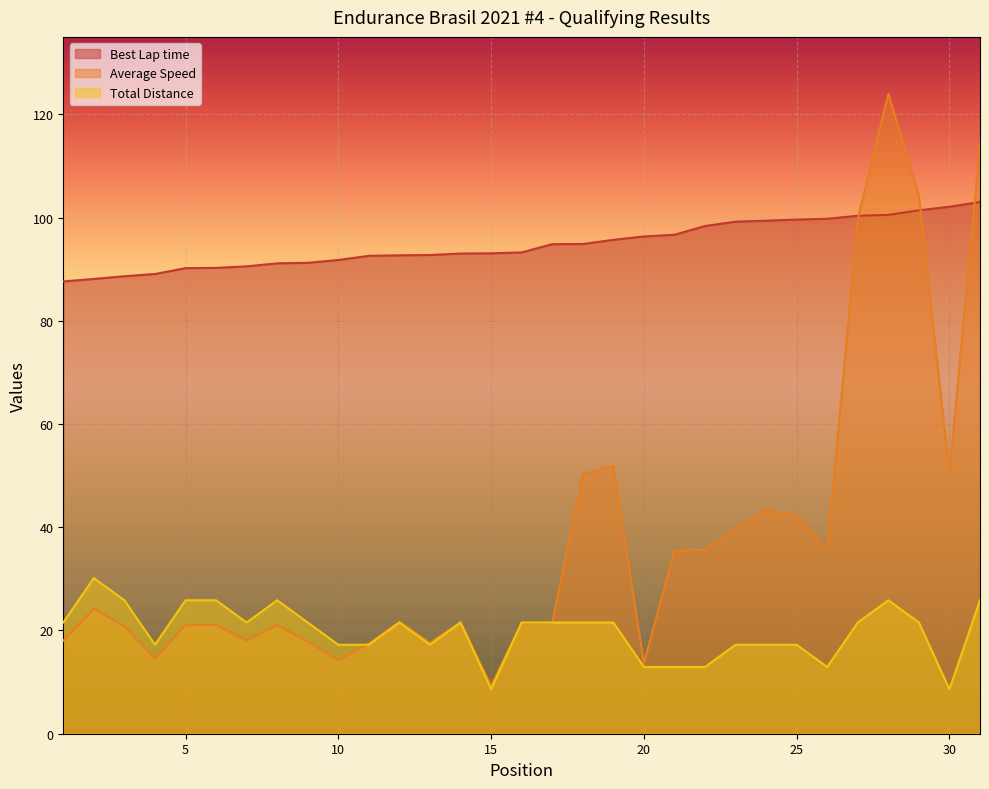

At 4, list the series in order from largest to smallest.

Best Lap time, Total Distance, Average Speed